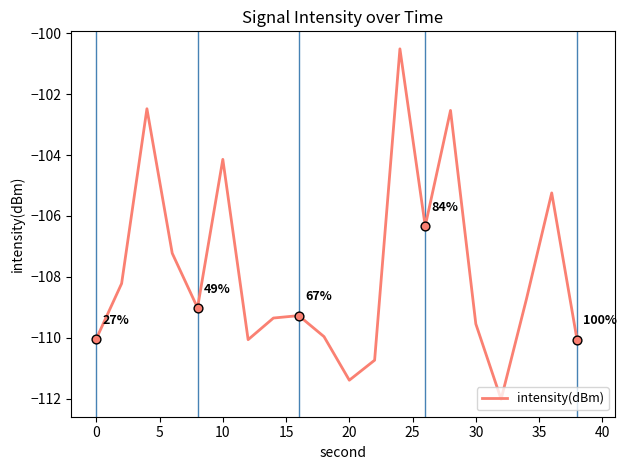

What is the smallest value displayed?

-112.0